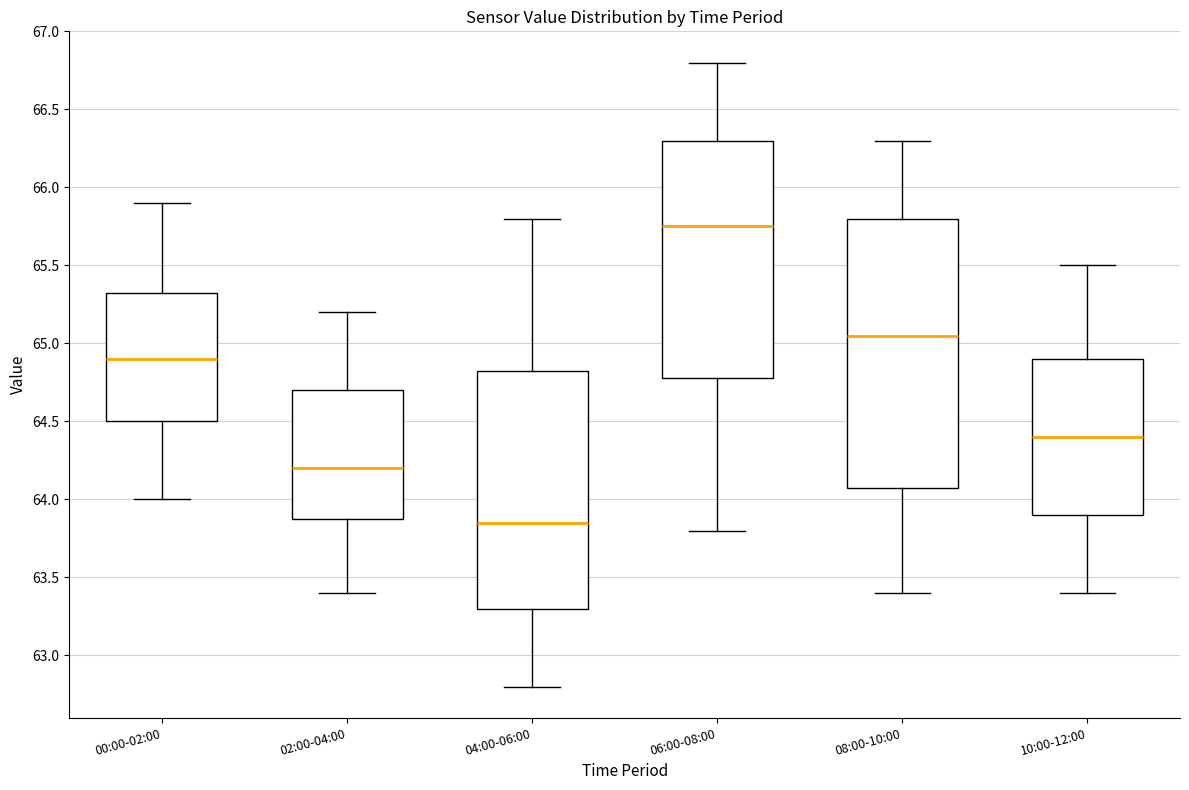

Reading left to right, read every box against the y-axis: the position of its median line, the range the box covers, and the ends of its whiskers. The values are not printed on the chart, so give them approximately, as read against the axis.

00:00-02:00: median 64.90, box 64.50 to 65.35, whiskers 64.00 to 65.90
02:00-04:00: median 64.20, box 63.90 to 64.70, whiskers 63.40 to 65.20
04:00-06:00: median 63.85, box 63.30 to 64.85, whiskers 62.80 to 65.80
06:00-08:00: median 65.75, box 64.80 to 66.30, whiskers 63.80 to 66.80
08:00-10:00: median 65.05, box 64.10 to 65.80, whiskers 63.40 to 66.30
10:00-12:00: median 64.40, box 63.90 to 64.90, whiskers 63.40 to 65.50